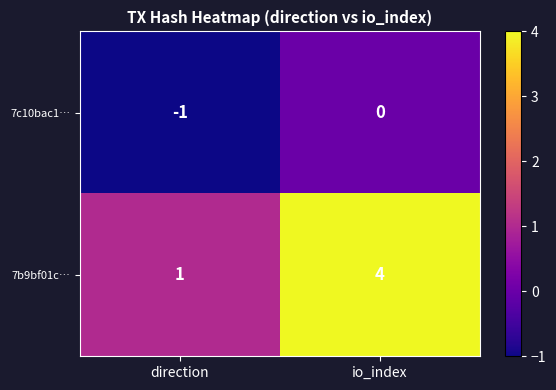

Reading right to left, transcribe all the data shown in this chart.

7c10bac1…: io_index=0	direction=-1
7b9bf01c…: io_index=4	direction=1